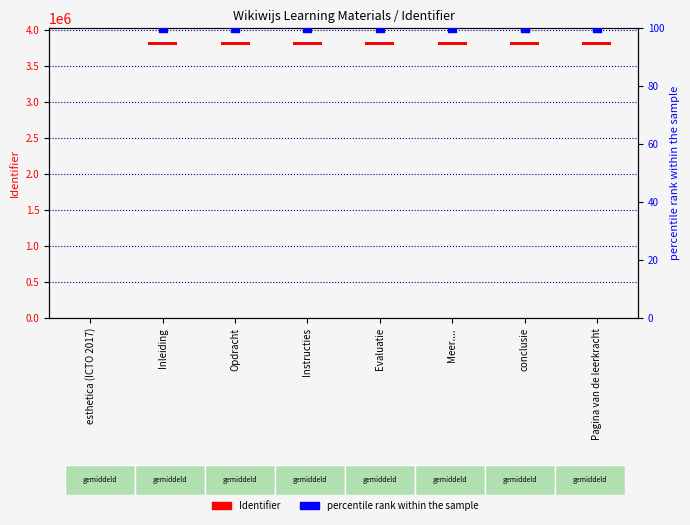

What is the change in value from Opdracht to Pagina van de leerkracht?

+51.0